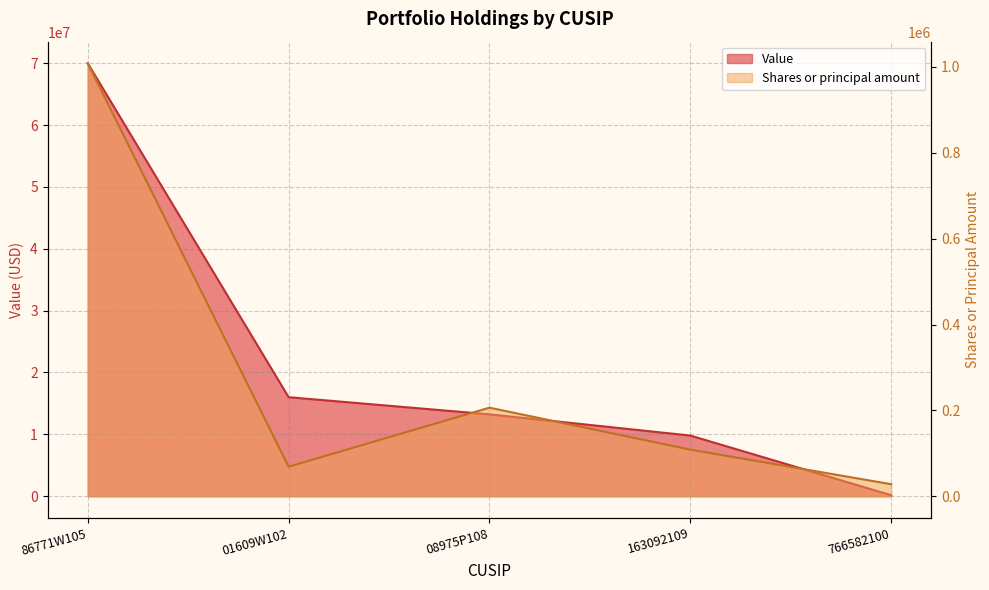

Is it true that Shares or principal amount equals 108536 at 163092109?

True